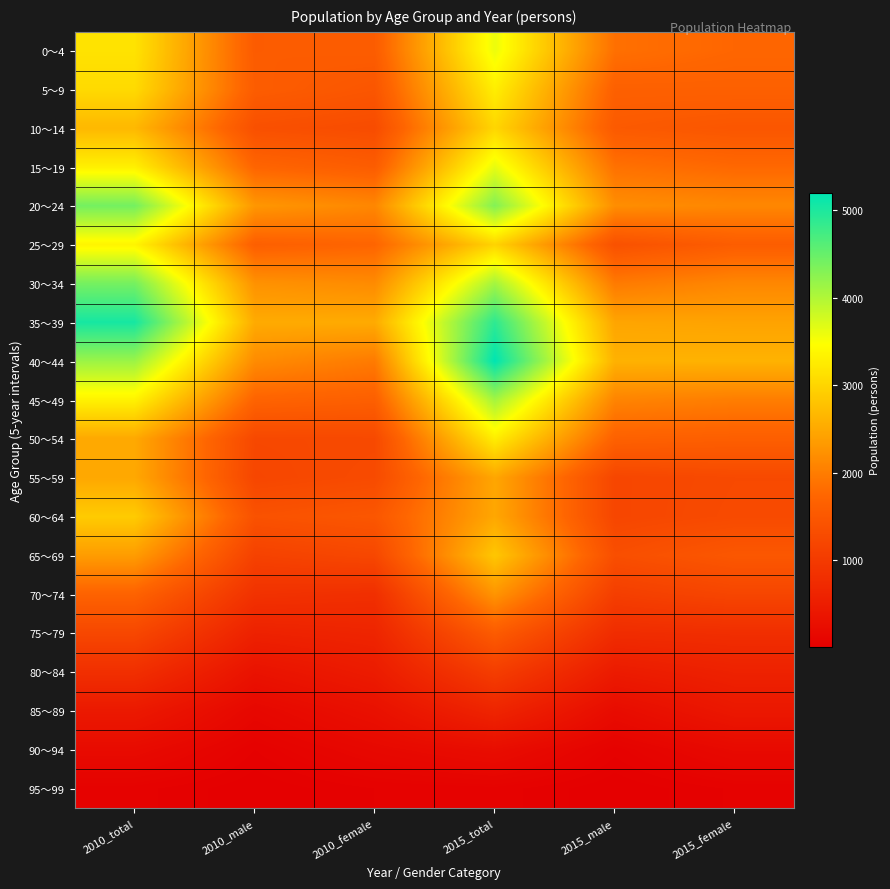

At which category is the sum across all series the highest?

2015_total